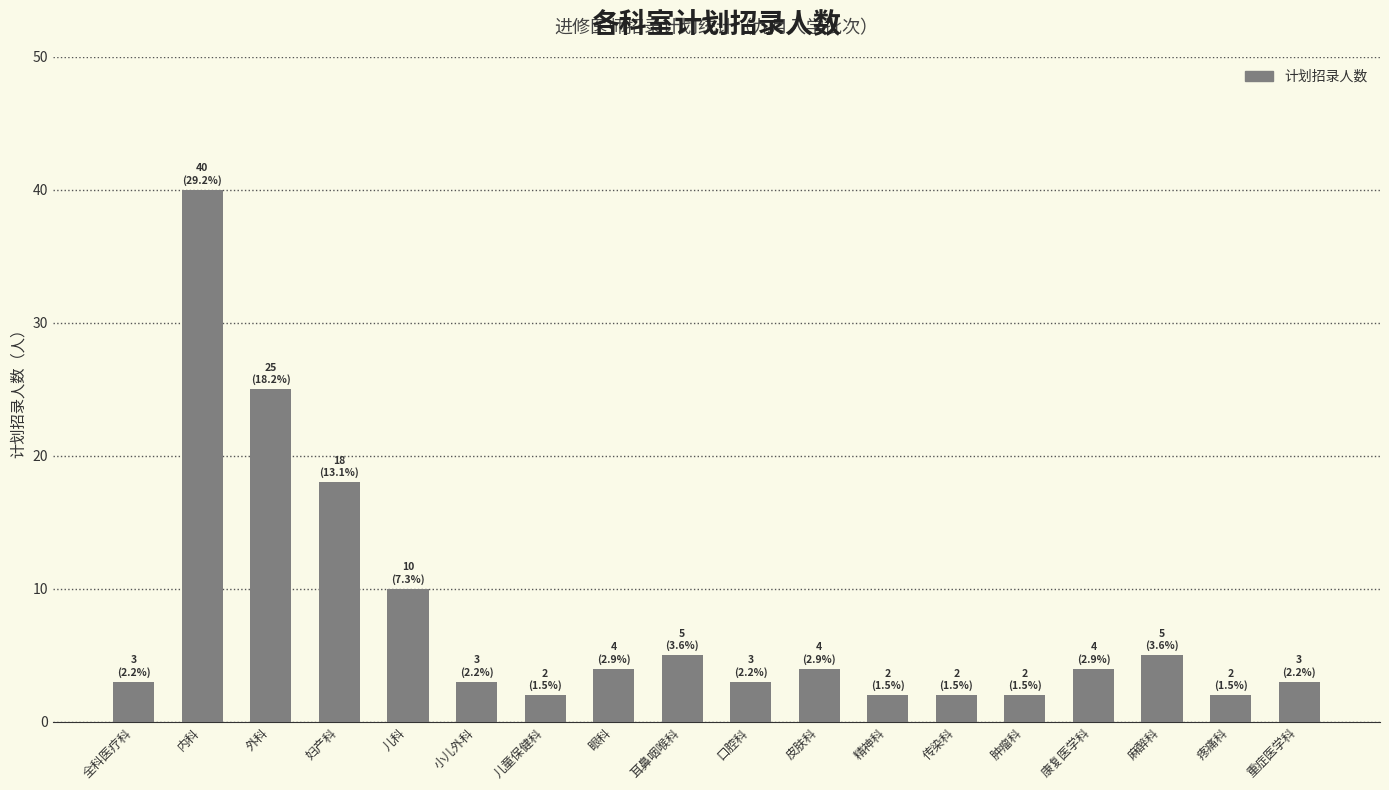

What is the smallest value displayed?

2